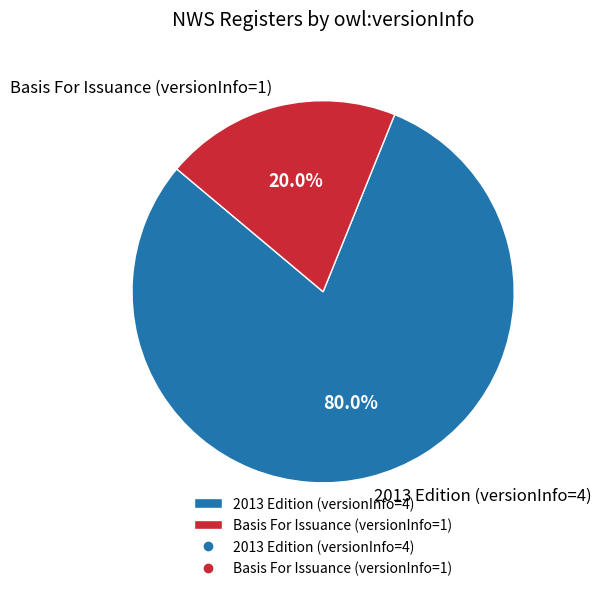

To the nearest percent, what portion does 2013 Edition (versionInfo=4) represent?

80%